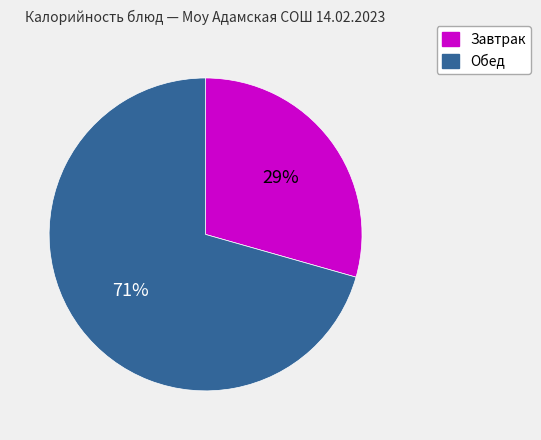

To the nearest percent, what is the average slice percentage?

50%